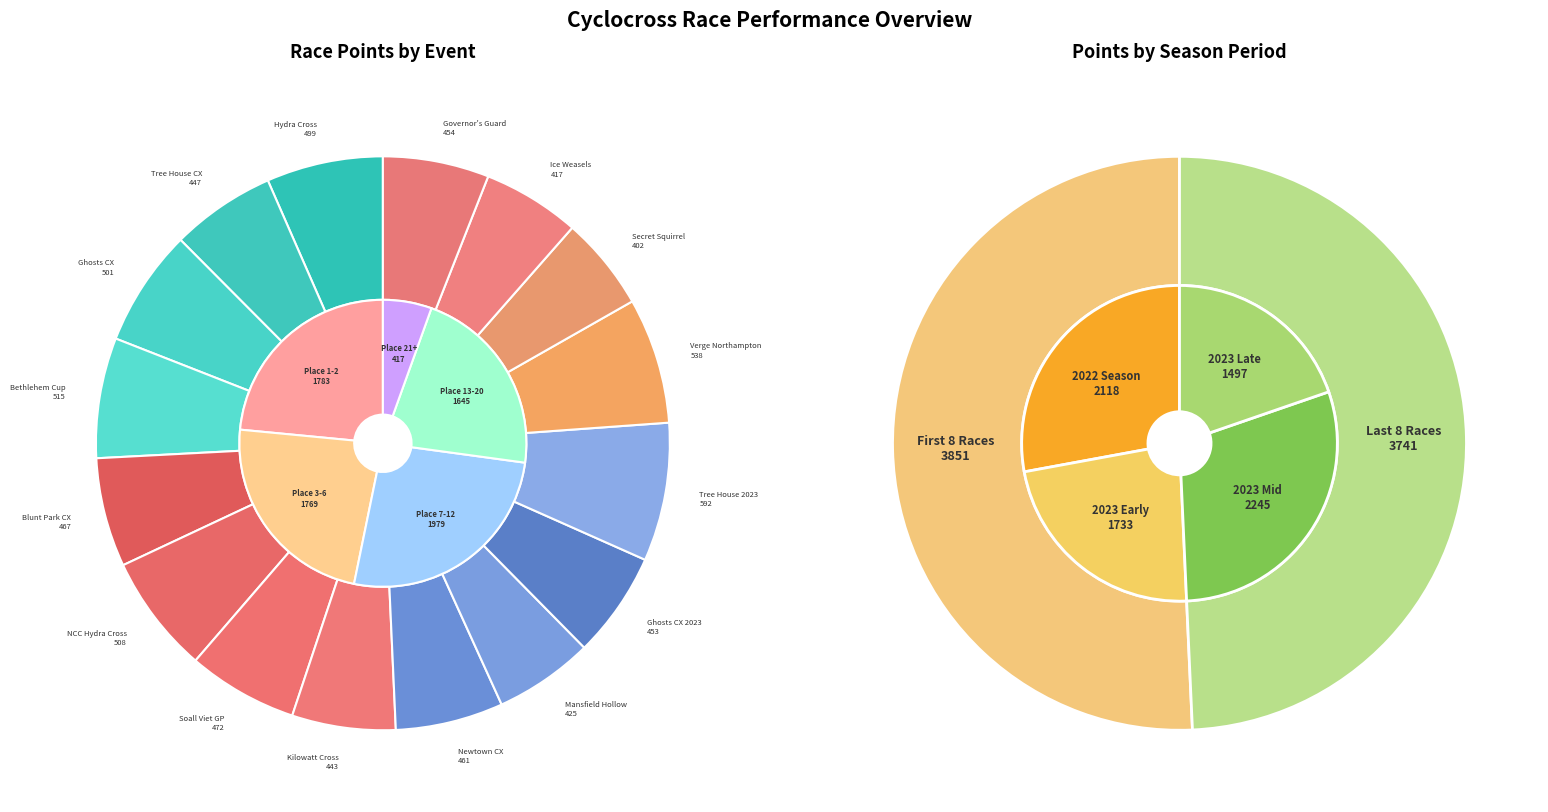

Which category has the biggest portion of the pie?

Tree House 2023